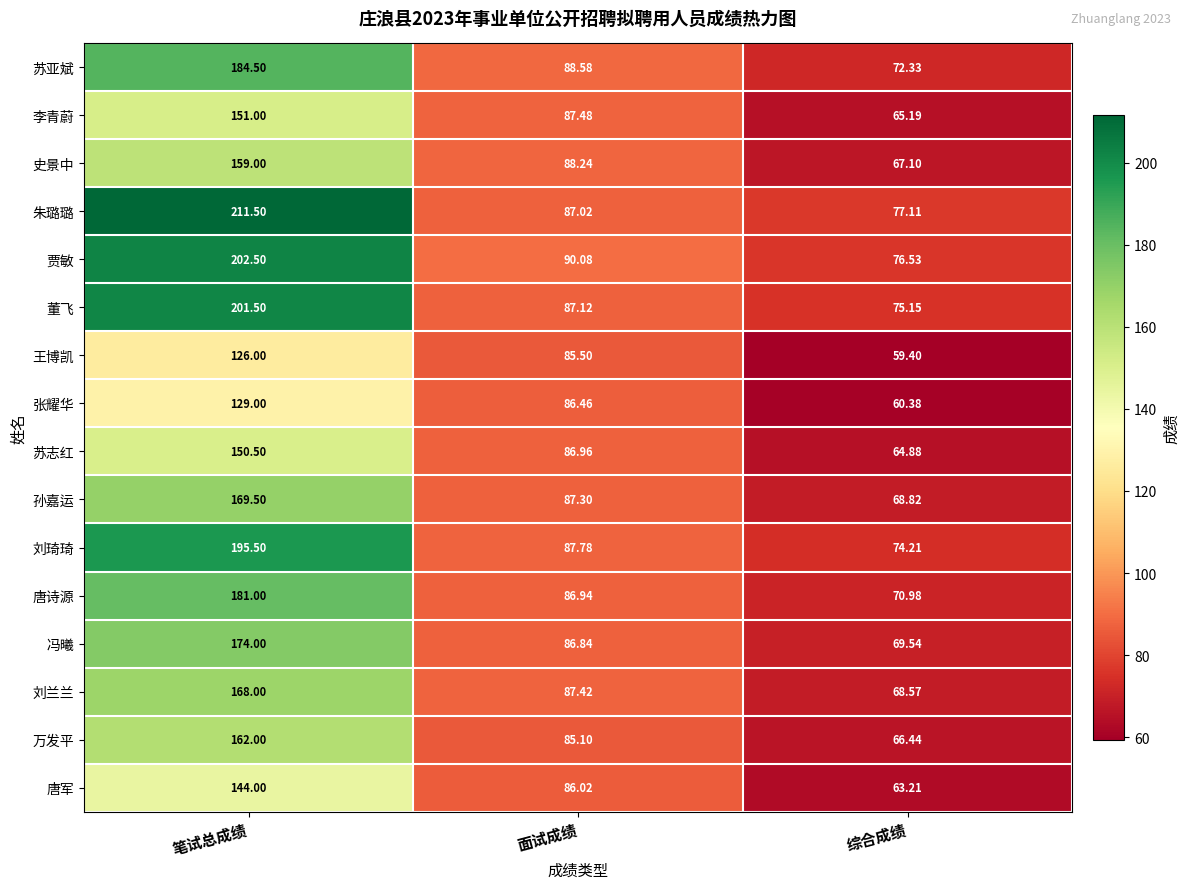

Which series has the largest total across all categories?

朱璐璐